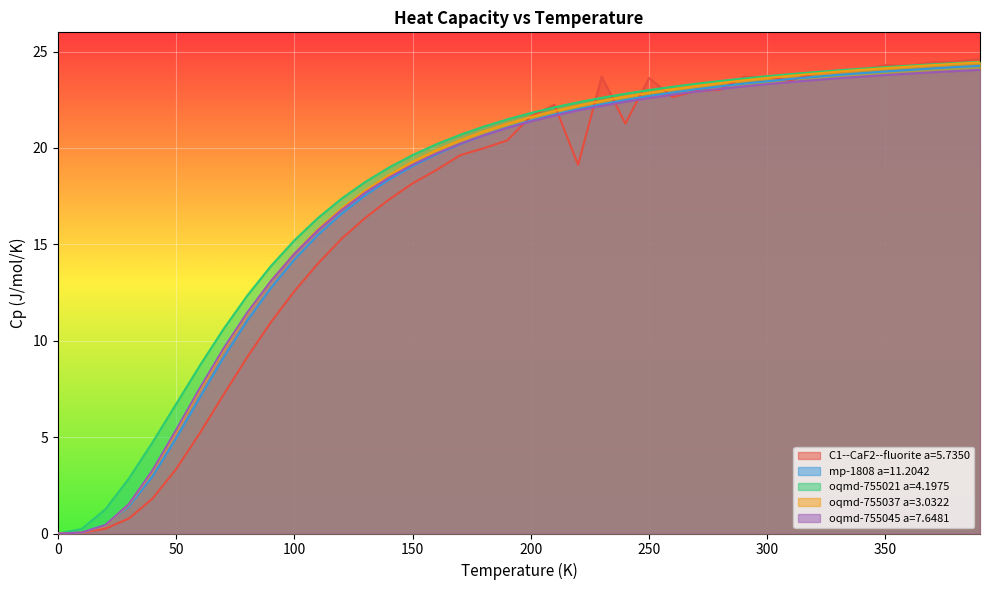

How many series are shown in this chart?

5